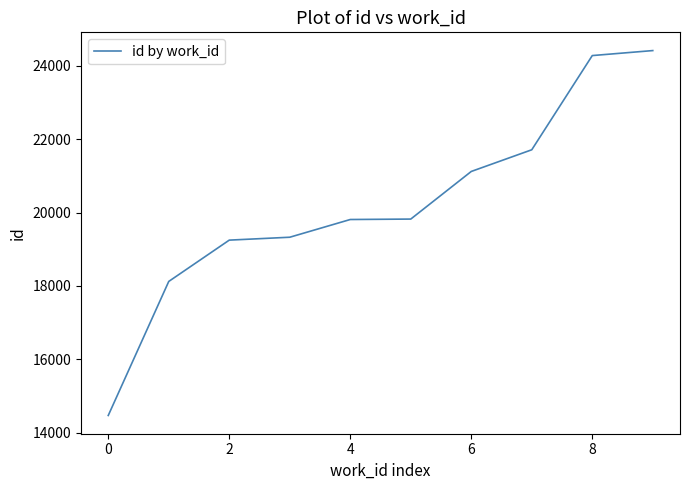

What is the greatest value displayed?

24415